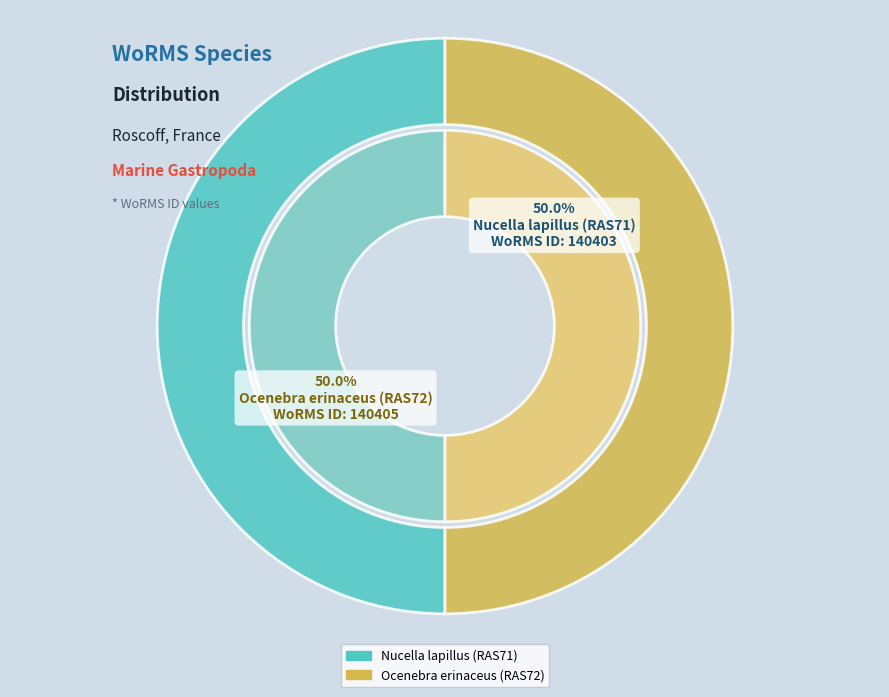

Is Nucella lapillus (RAS71) the majority of the pie?

No